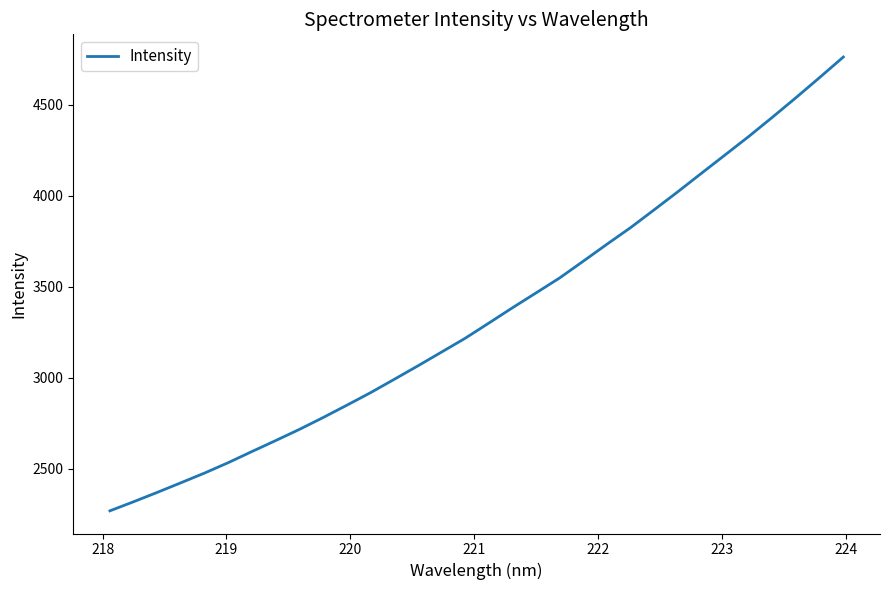

What is the greatest value displayed?

4761.1